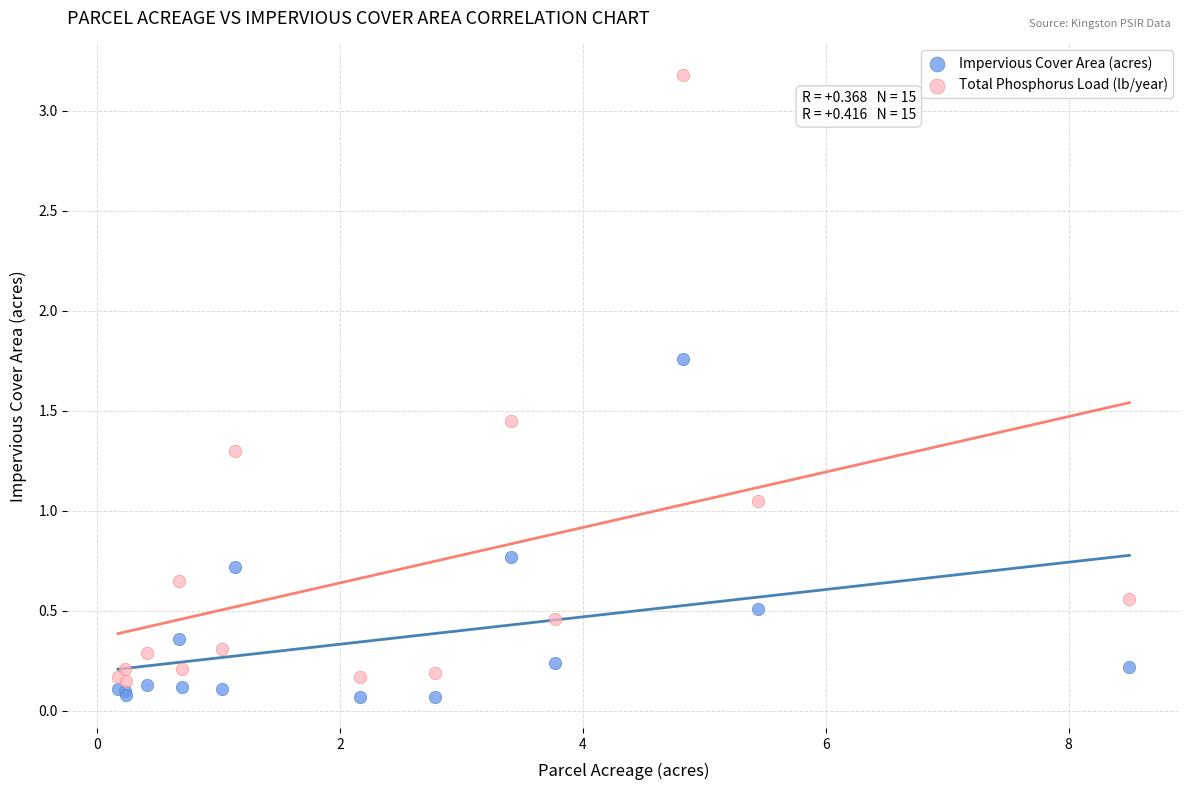

Which series reaches the maximum Y coordinate?

Total Phosphorus Load (lb/year)